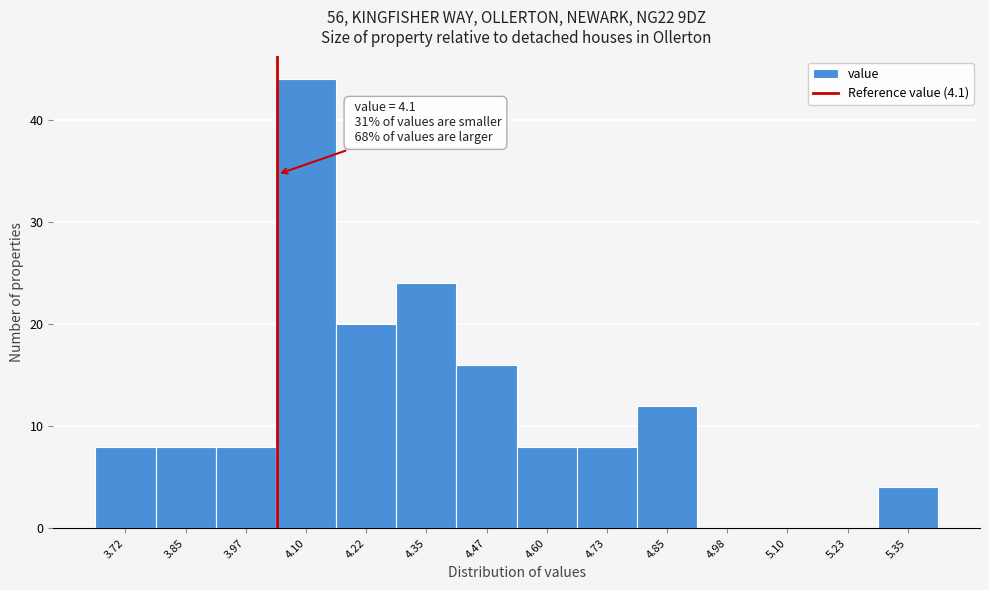

Reading left to right, extract all data points from this chart.

3.72=8	3.85=8	3.97=8	4.10=44	4.22=20	4.35=24	4.47=16	4.60=8	4.73=8	4.85=12	4.98=0	5.10=0	5.23=0	5.35=4